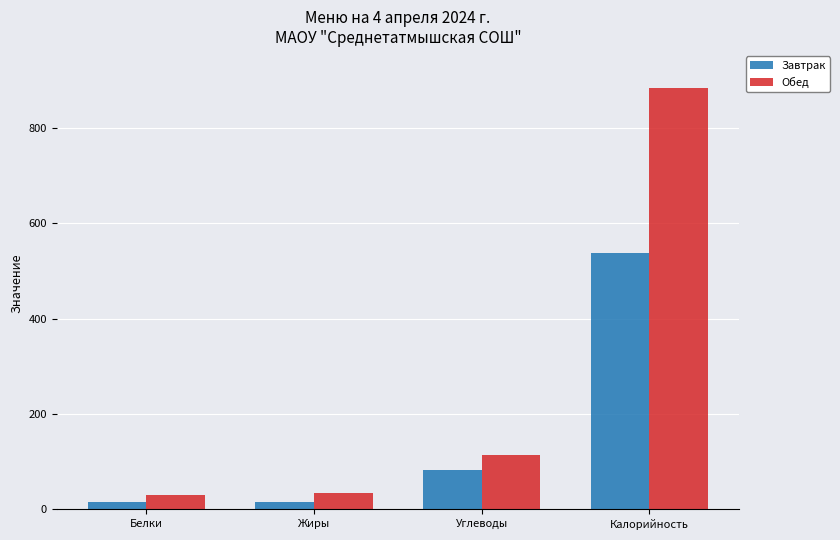

The value of Завтрак at Калорийность is 909.5. True or false?

False